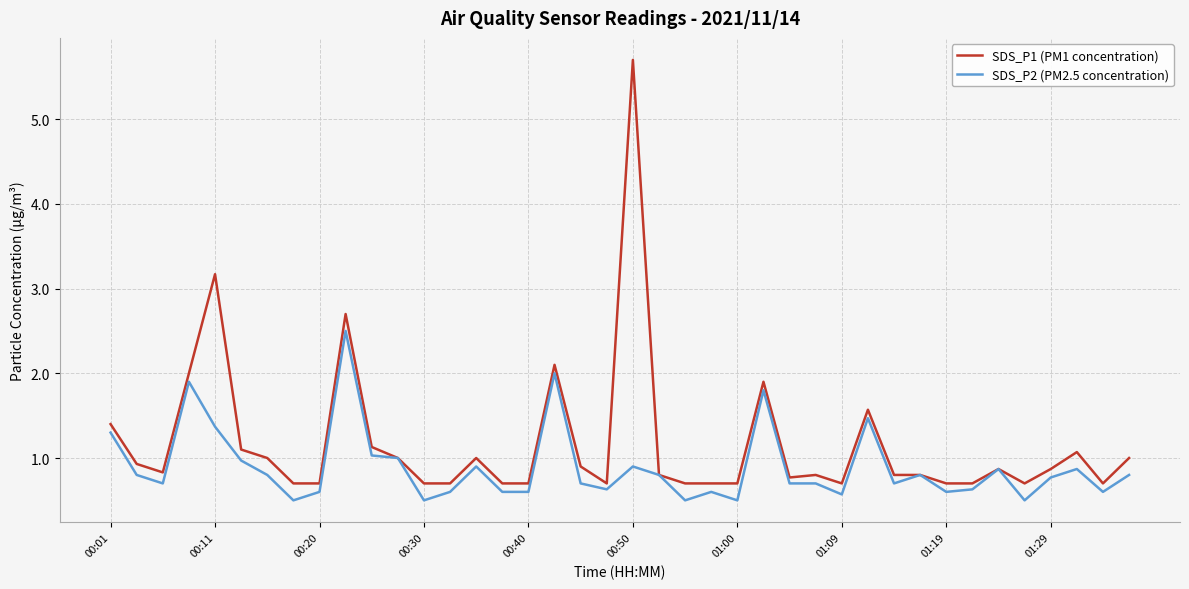

How many lines are shown in the chart?

2